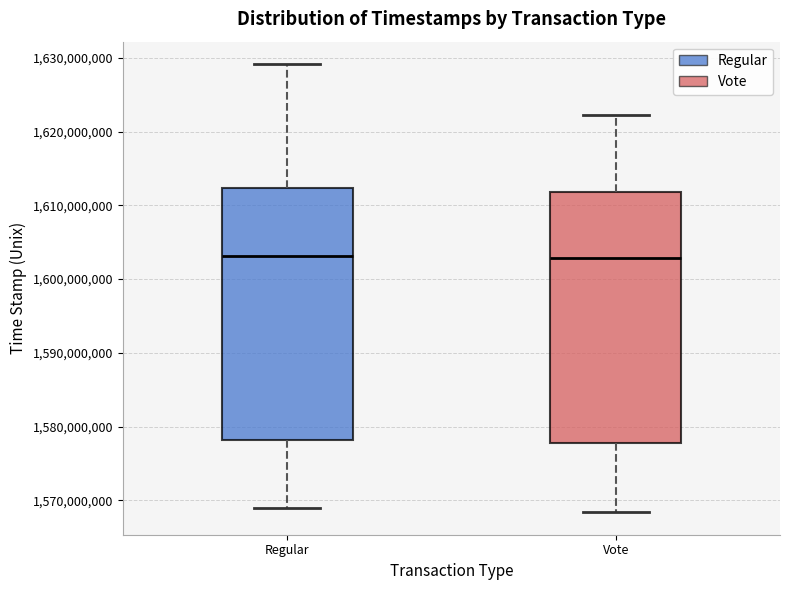

Reading left to right, transcribe this box plot: for each box, give where its median line is, the range the box spans, and where its two whiskers end, as read against the y-axis. The values are not printed on the chart, so give them approximately, as read against the axis.

Regular: median 1603000000, box 1578000000 to 1612000000, whiskers 1569000000 to 1629000000
Vote: median 1603000000, box 1578000000 to 1612000000, whiskers 1568000000 to 1622000000